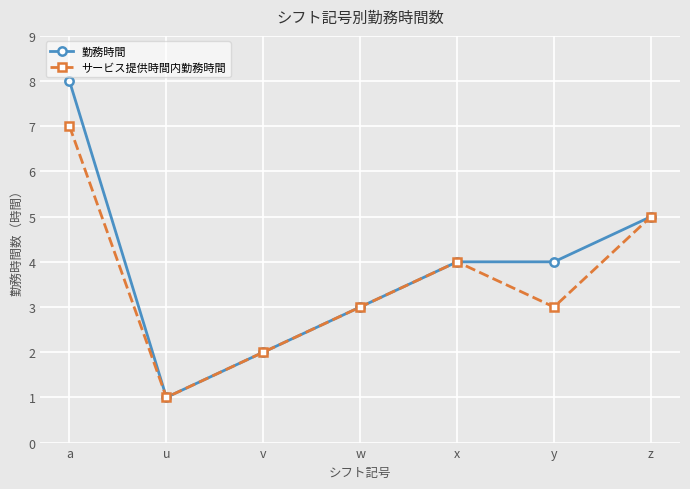

What is the maximum value shown in the chart?

8